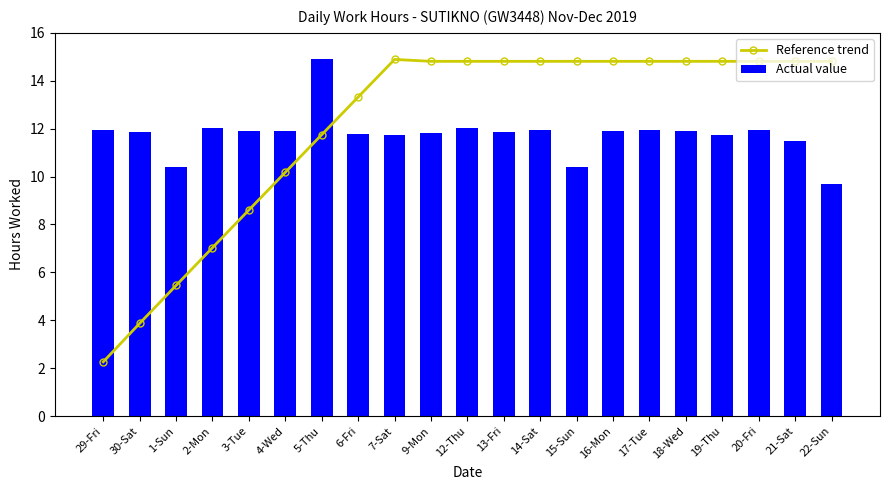

Reading left to right, extract all data points from this chart.

Reference trend: 29-Fri=2.3	30-Sat=3.9	1-Sun=5.5	2-Mon=7.0	3-Tue=8.6	4-Wed=10.2	5-Thu=11.7	6-Fri=13.3	7-Sat=14.9	9-Mon=14.8	12-Thu=14.8	13-Fri=14.8	14-Sat=14.8	15-Sun=14.8	16-Mon=14.8	17-Tue=14.8	18-Wed=14.8	19-Thu=14.8	20-Fri=14.8	21-Sat=14.8	22-Sun=14.8
Actual value: 29-Fri=11.9	30-Sat=11.9	1-Sun=10.4	2-Mon=12.0	3-Tue=11.9	4-Wed=11.9	5-Thu=14.9	6-Fri=11.8	7-Sat=11.7	9-Mon=11.8	12-Thu=12.0	13-Fri=11.9	14-Sat=11.9	15-Sun=10.4	16-Mon=11.9	17-Tue=11.9	18-Wed=11.9	19-Thu=11.7	20-Fri=12.0	21-Sat=11.5	22-Sun=9.7